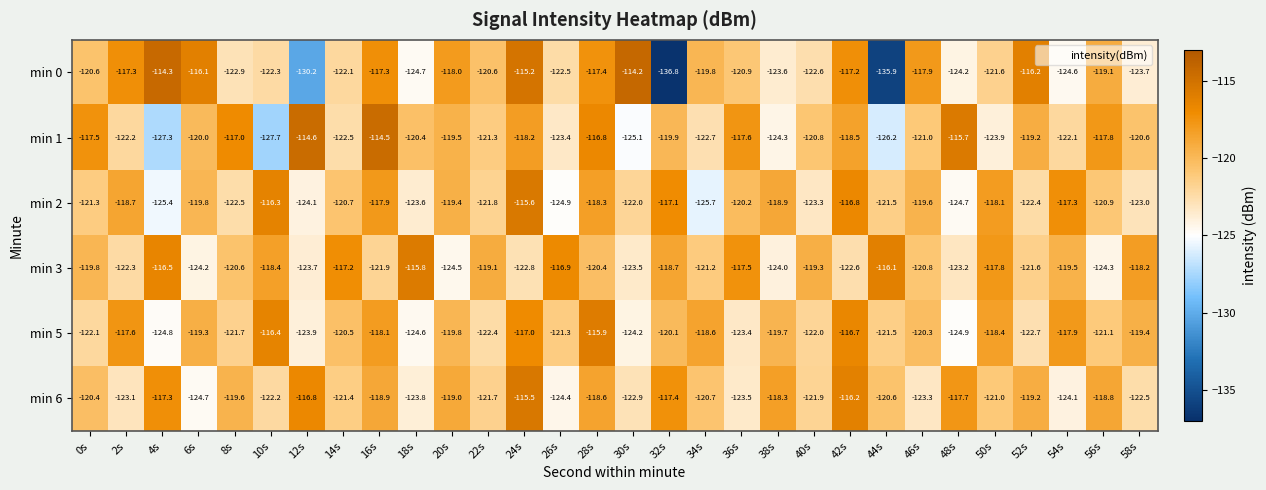

What is the spread (max minus min) of values at 54s?

7.3